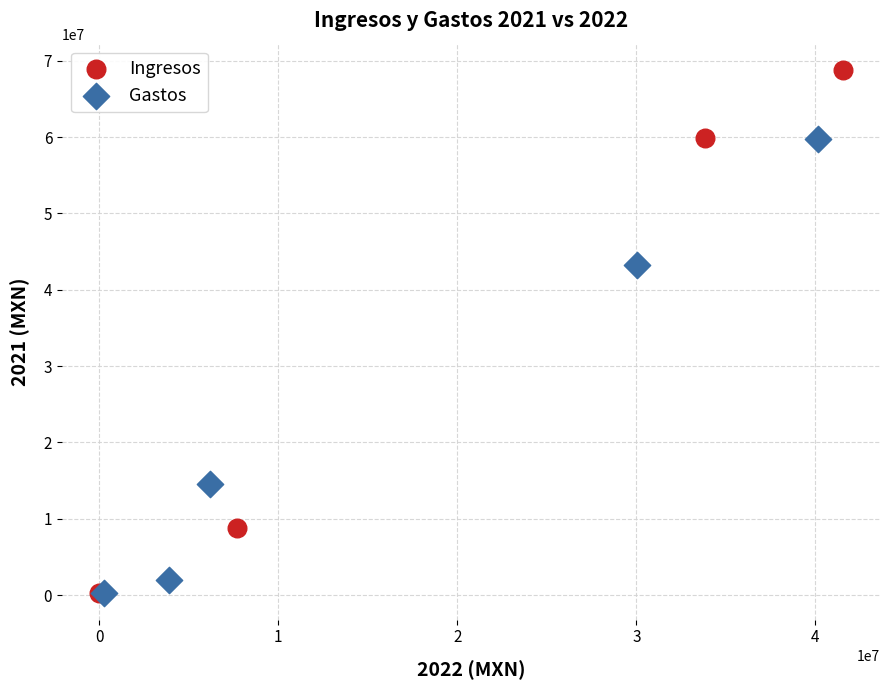

Which series has the widest spread of Y values?

Ingresos